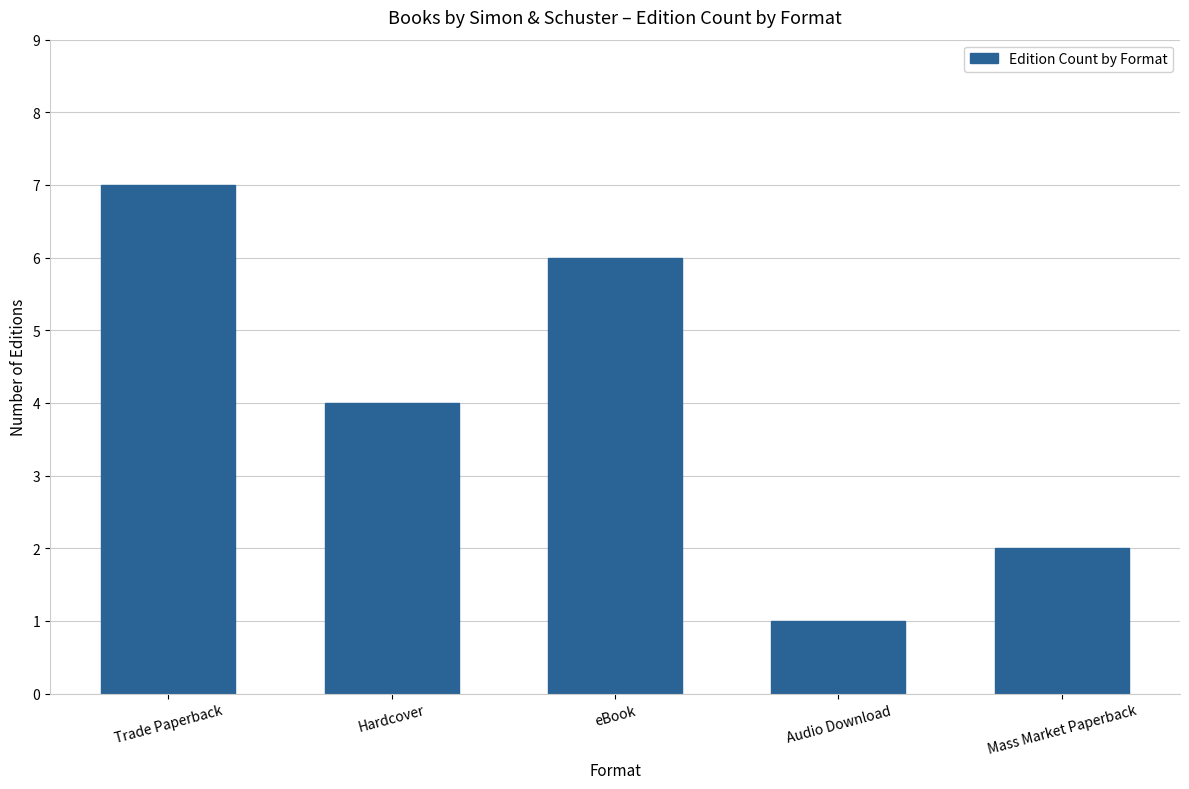

What is the maximum value shown in the chart?

7